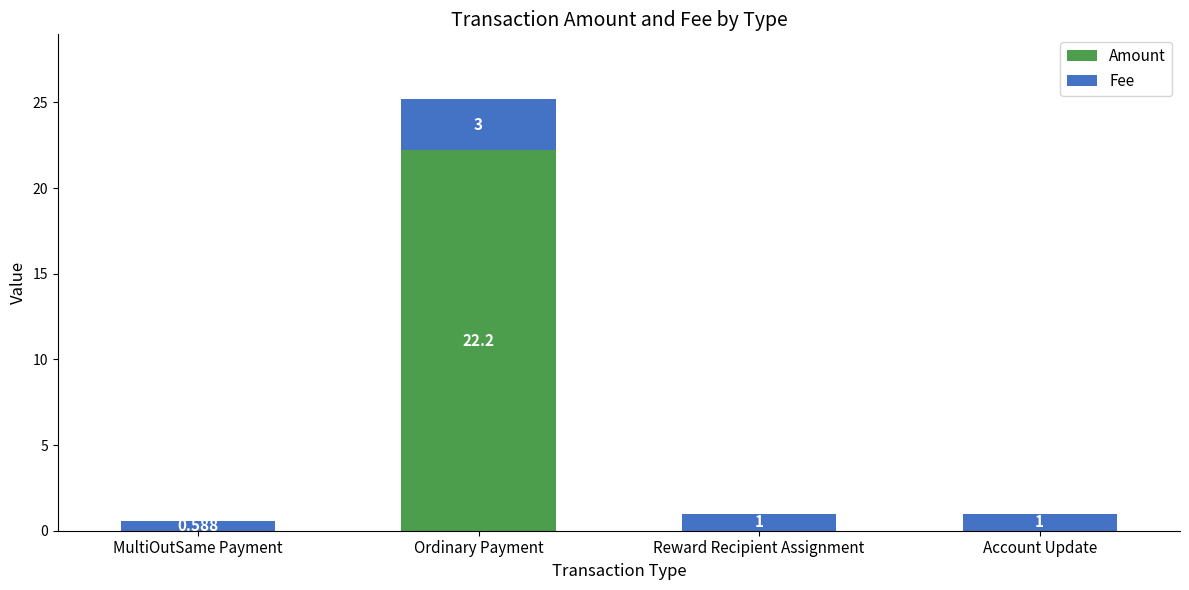

The Amount series shows 0.0 at Account Update. True or false?

True